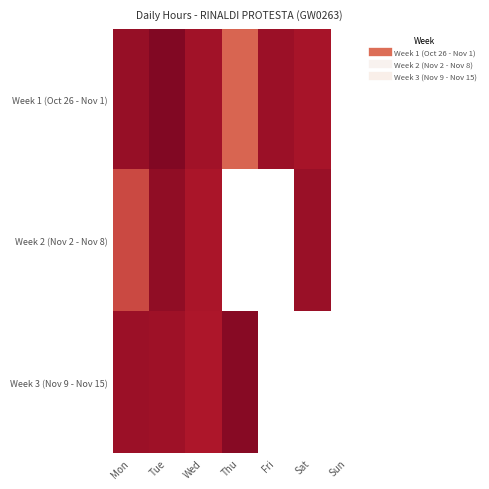

How many values in the Week 2 (Nov 2 - Nov 8) series exceed 11?

2